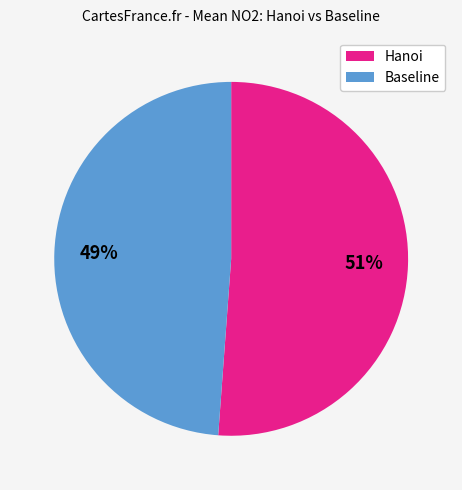

Combined, do Baseline and Hanoi account for over 50%?

Yes